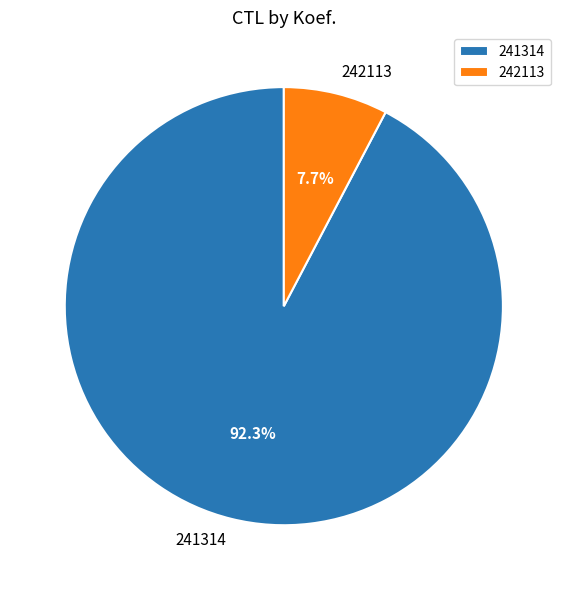

How many segments does this pie chart have?

2